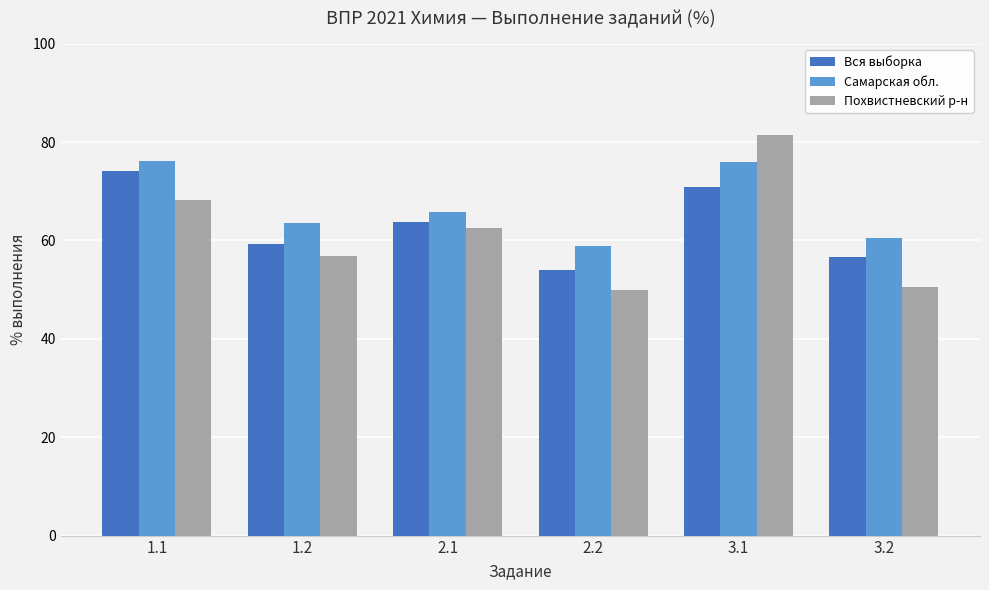

Rank the series by their maximum value, from highest to lowest.

Похвистневский р-н, Самарская обл., Вся выборка